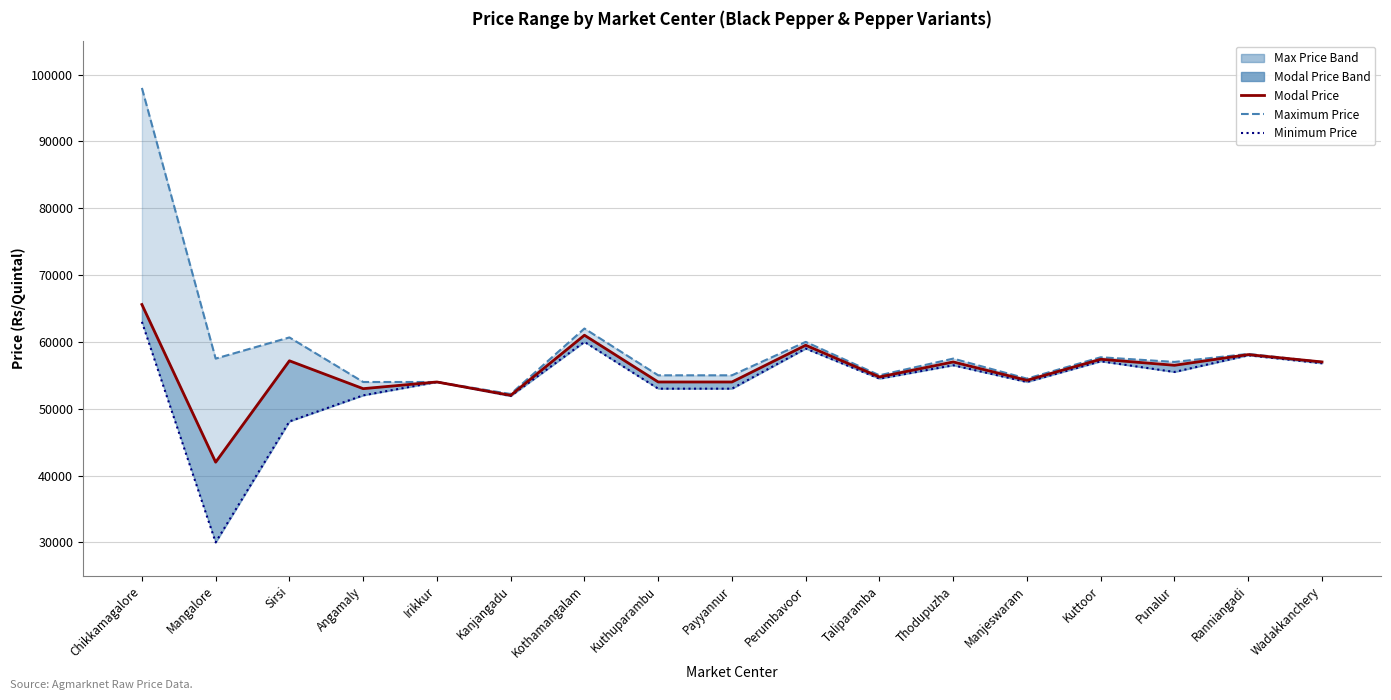

What is the difference between the maximum and minimum values in the Minimum Price series?

33000